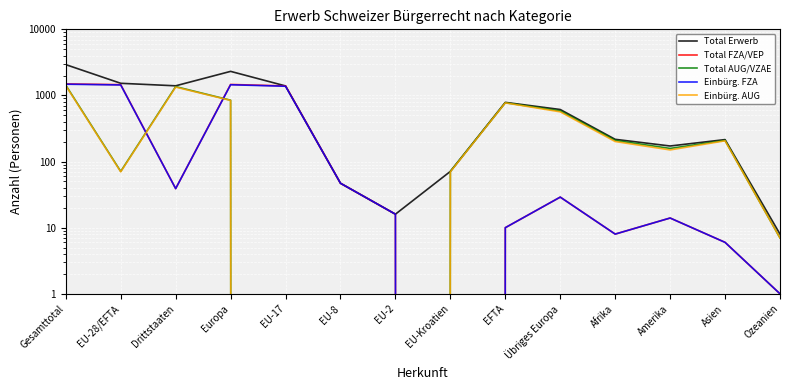

At which label is Einbürg. AUG closest to 703?

EFTA